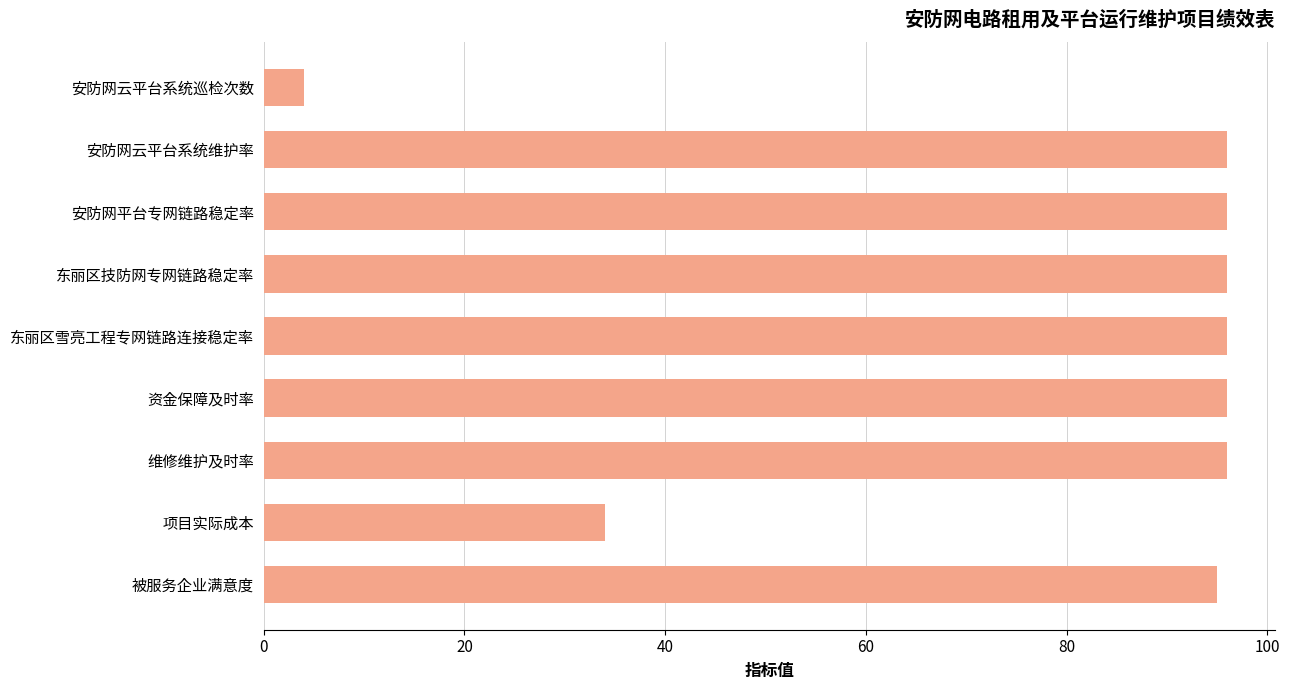

What is the sum of all values?

709